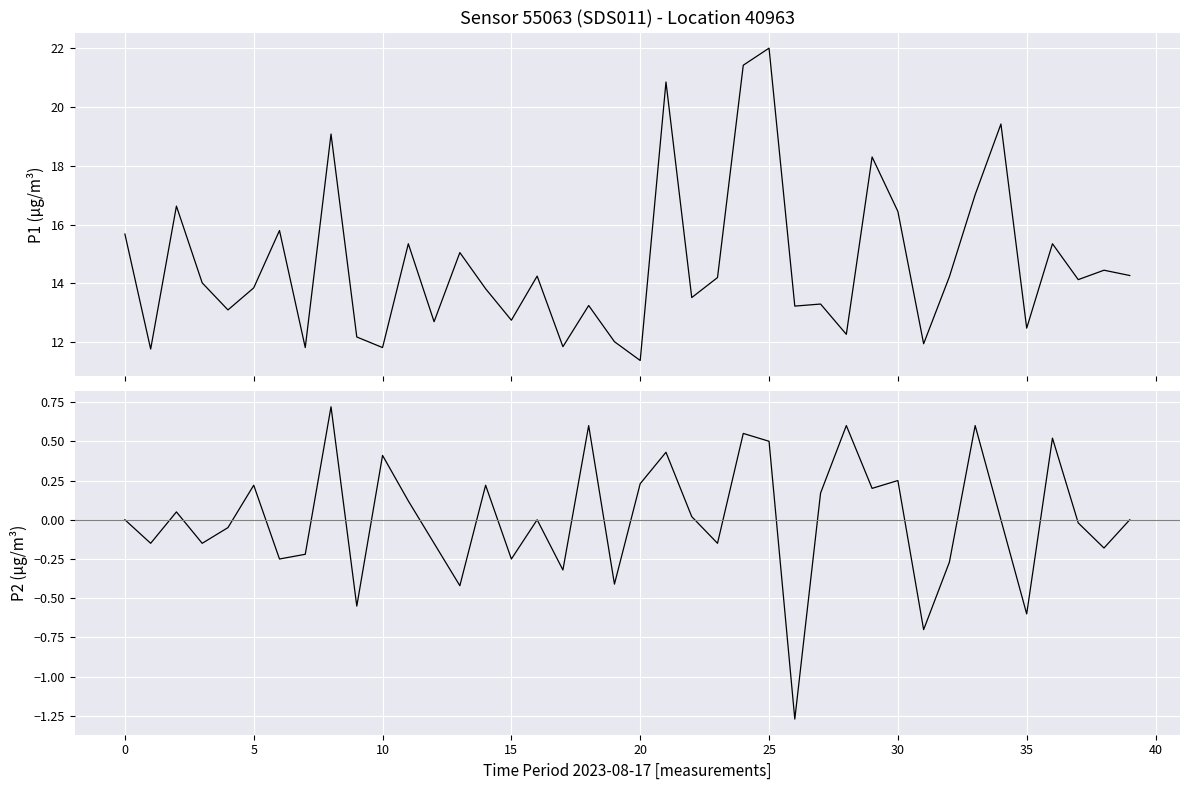

The value of P1 at 5 is 29.2. True or false?

False